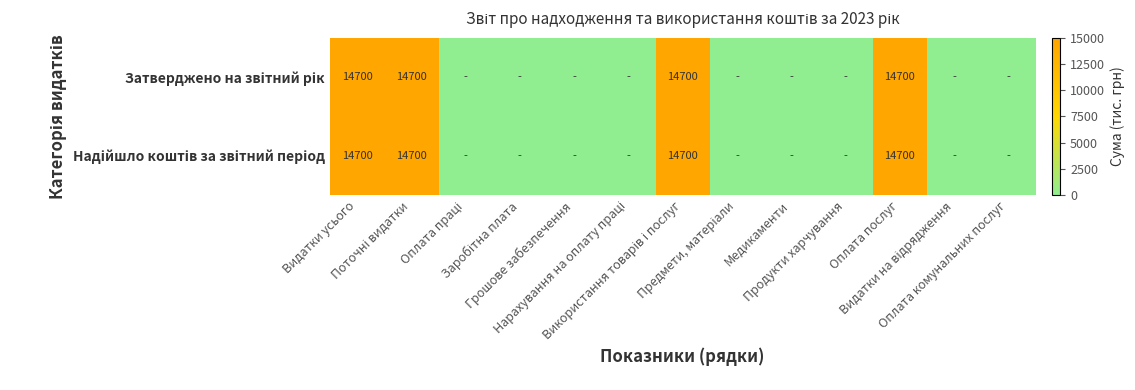

Is the value of Затверджено на звітний рік at Оплата праці greater than the value of Надійшло коштів за звітний період at Використання товарів і послуг?

No